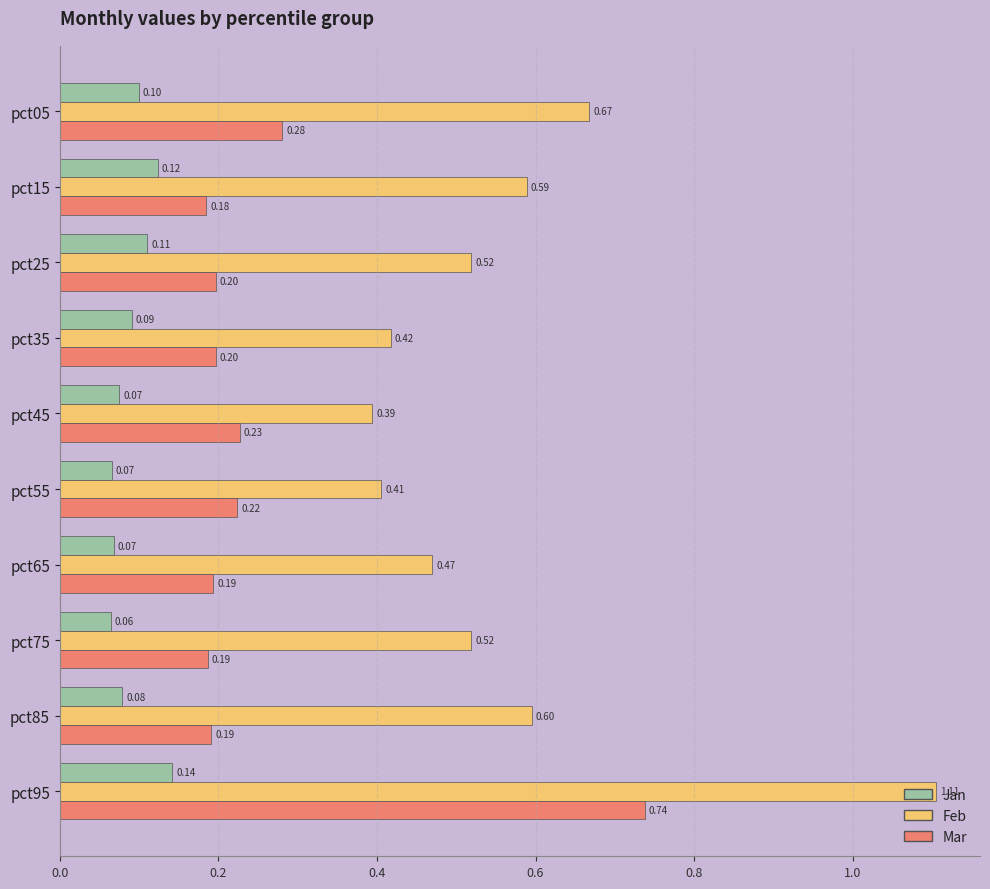

At which category is the sum across all series the highest?

pct95